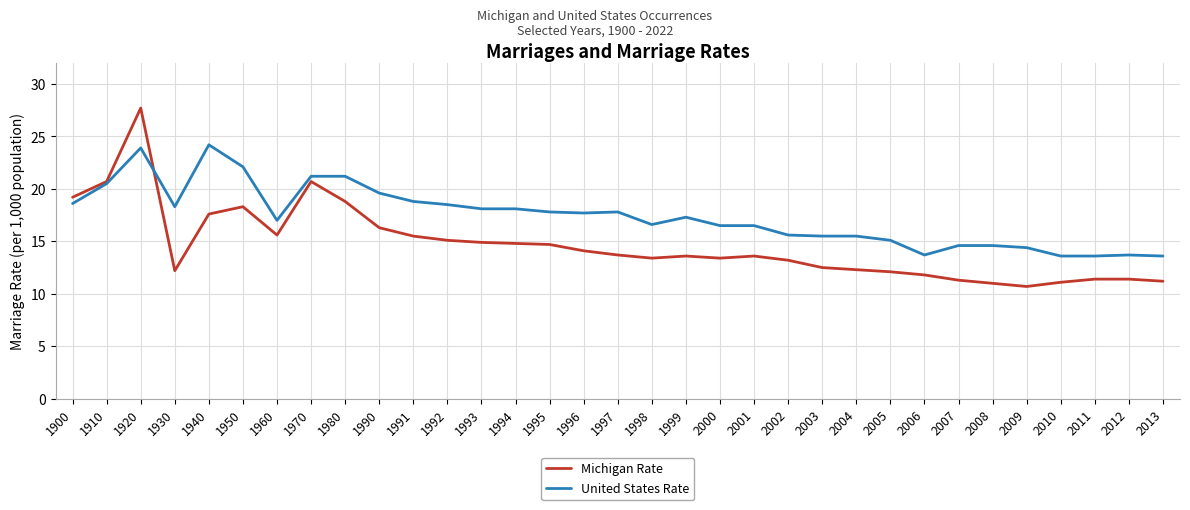

Which series ends up on top after the final intersection of Michigan Rate and United States Rate?

United States Rate